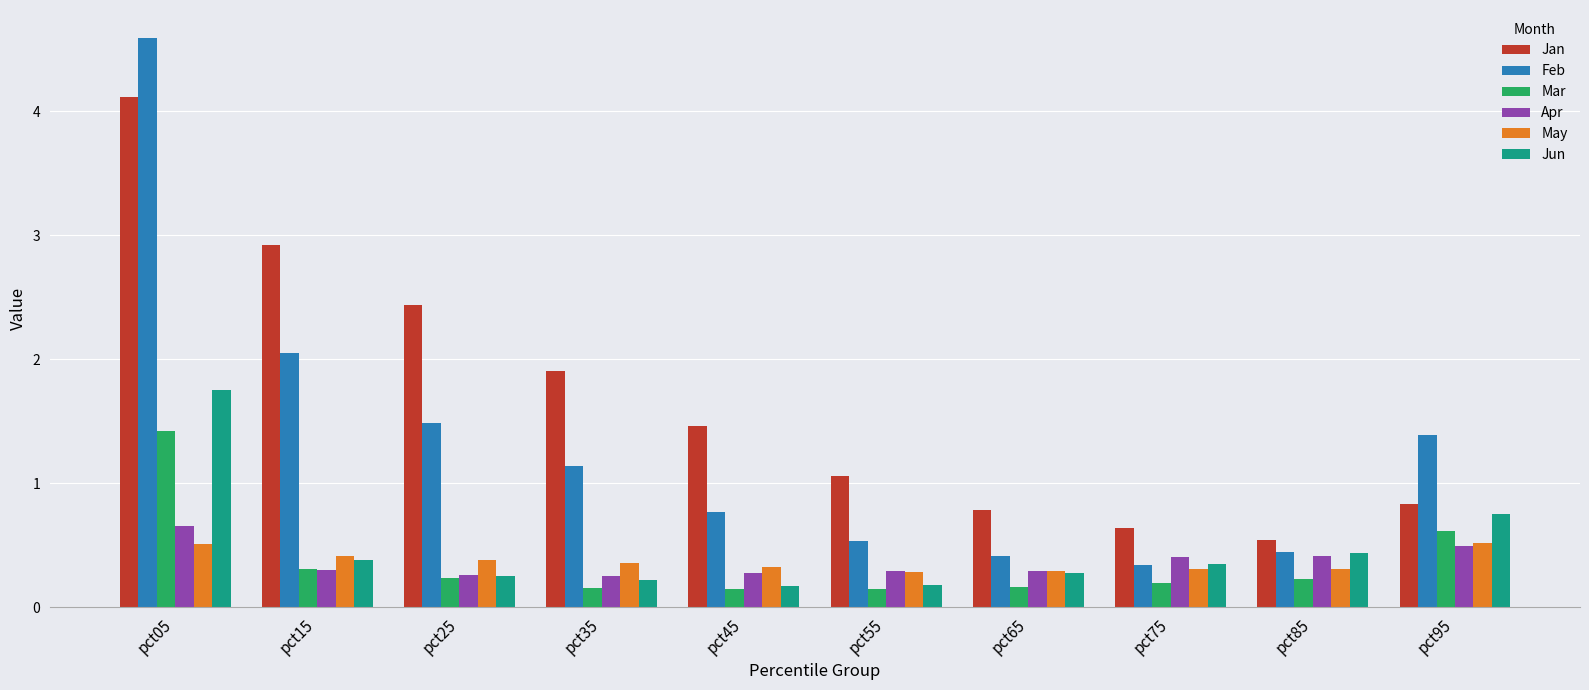

Is it true that Jun equals 3.0 at pct05?

False